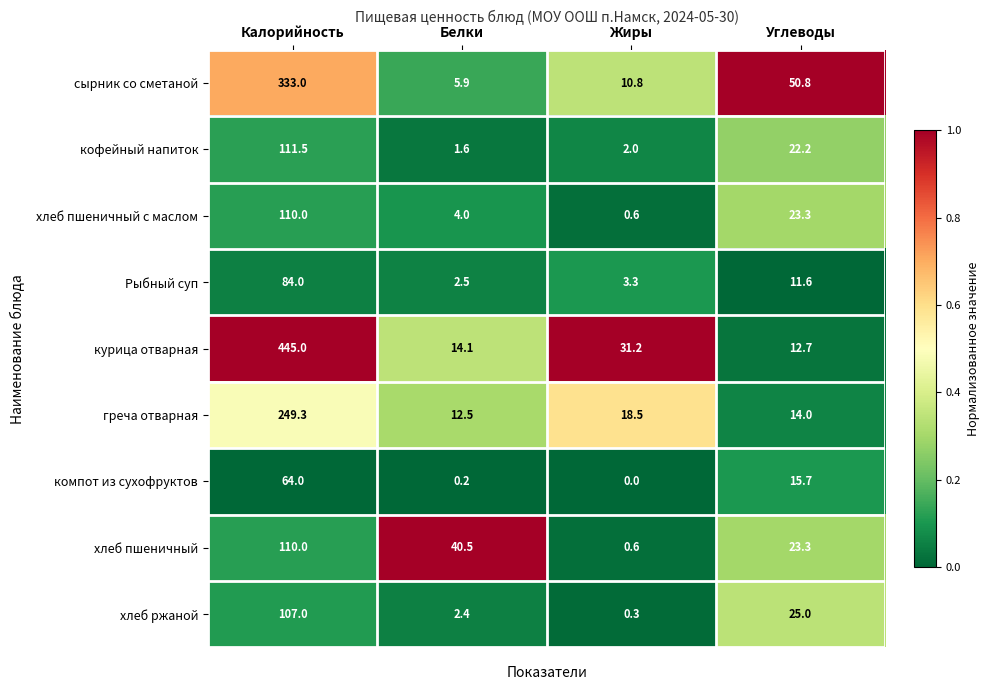

At which category does the chart reach its minimum across all series?

Жиры